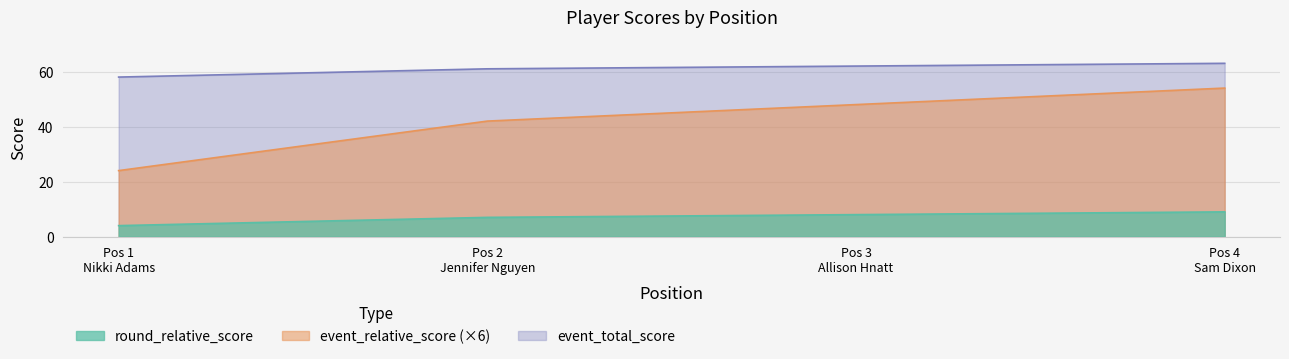

Which series has the widest spread of values?

event_total_score